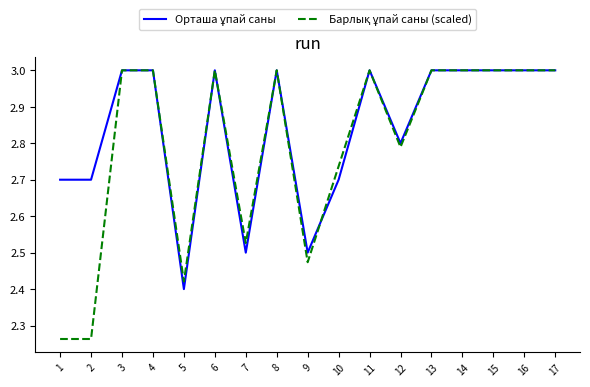

What is the total value across all series at 10?

5.4